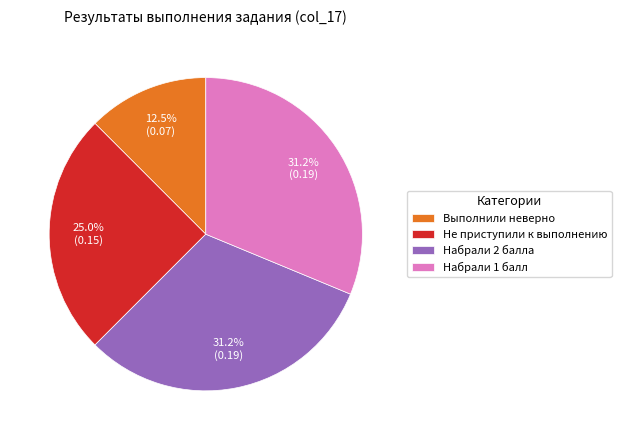

Does Набрали 1 балл represent more than half of the total?

No